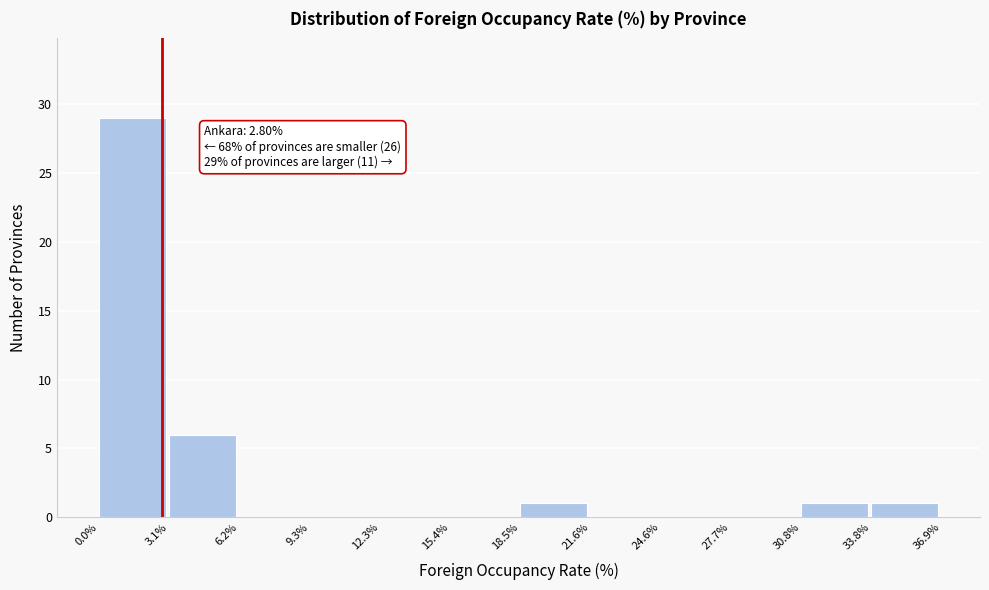

Which range on the x-axis has the tallest bar?

0.0% to 3.1%